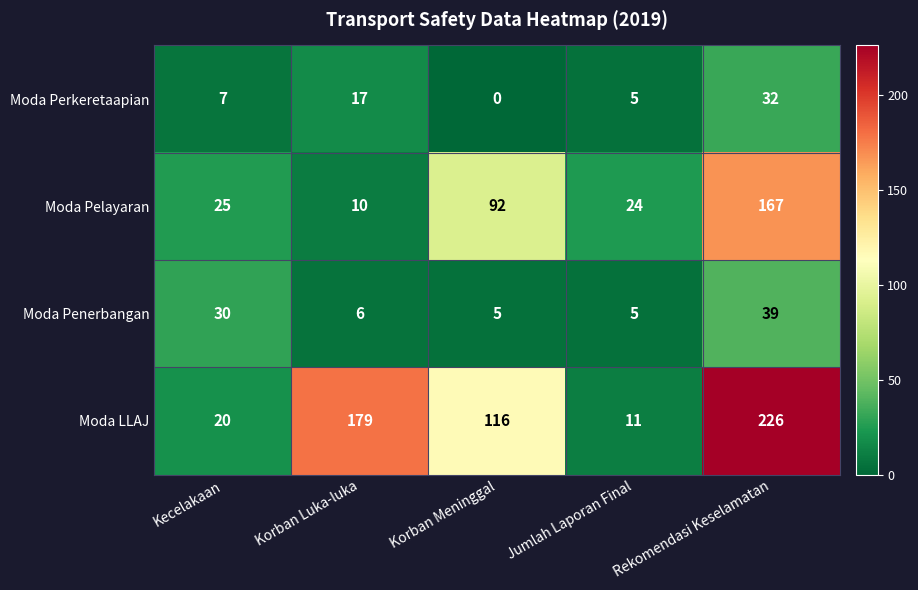

What is the sum of all Moda Pelayaran values?

318